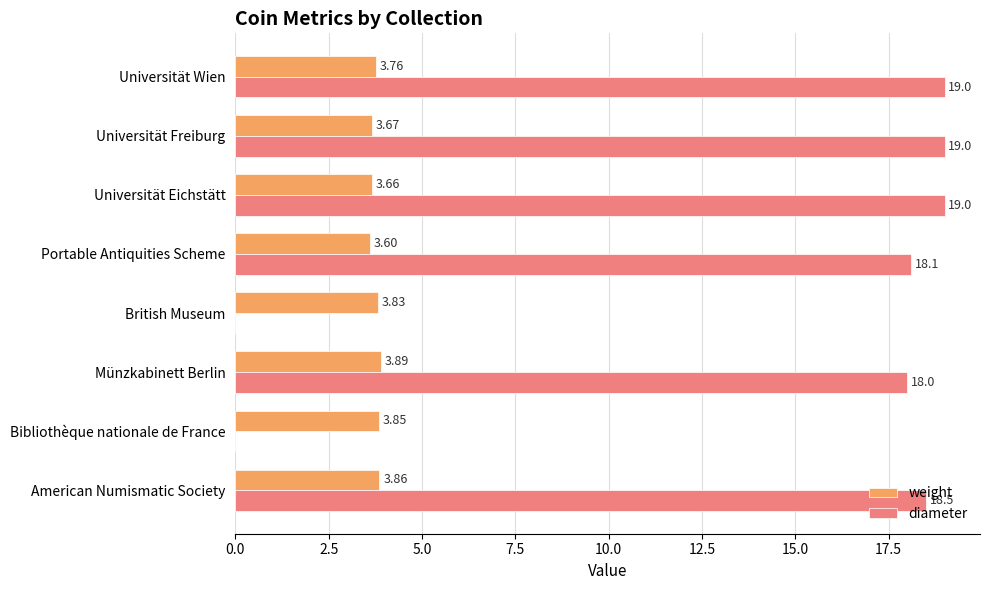

What is the sum of the diameter values at British Museum and Universität Wien?

19.0